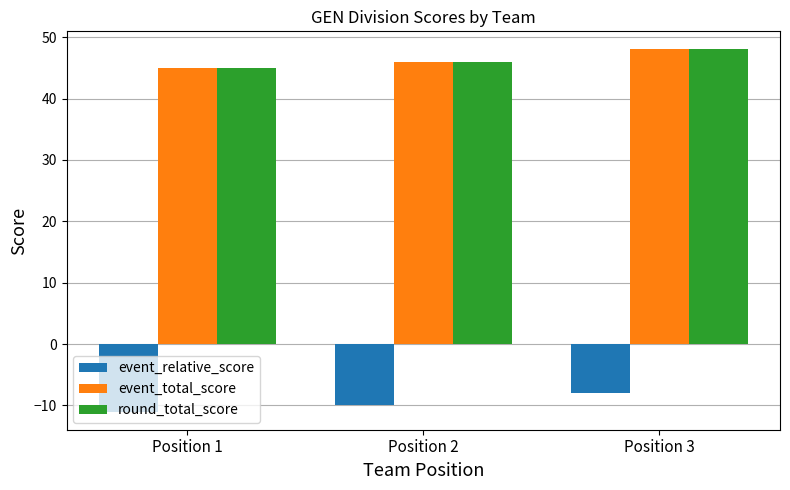

What is the difference between the highest and lowest values at Position 1?

56